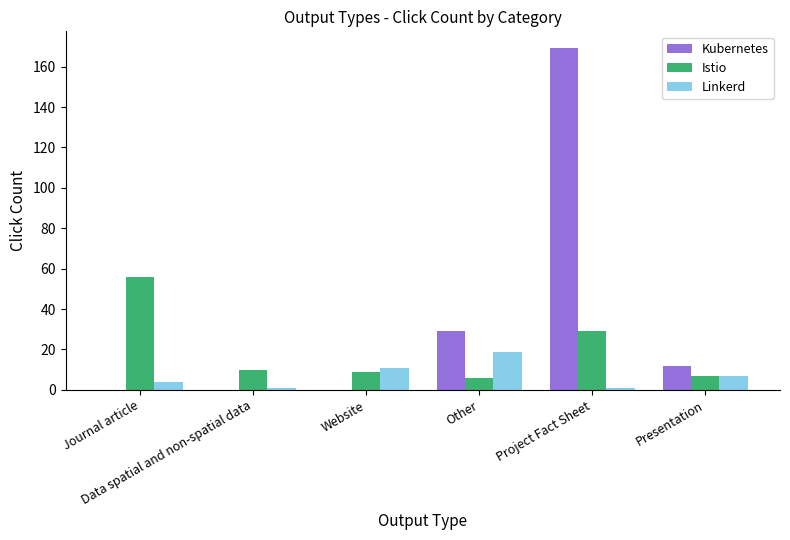

Which series has the largest total across all categories?

Kubernetes